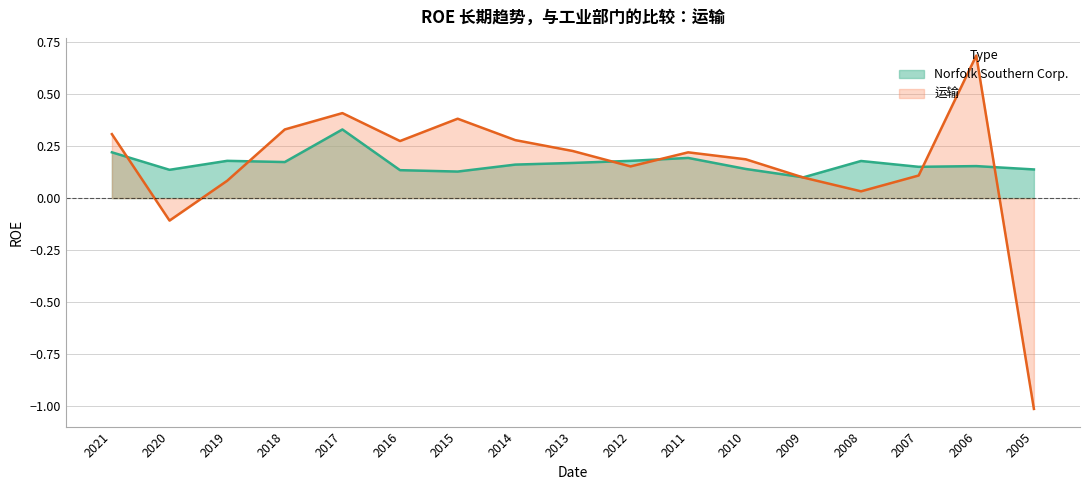

Which has a higher value, 2007 or 2008?

2008